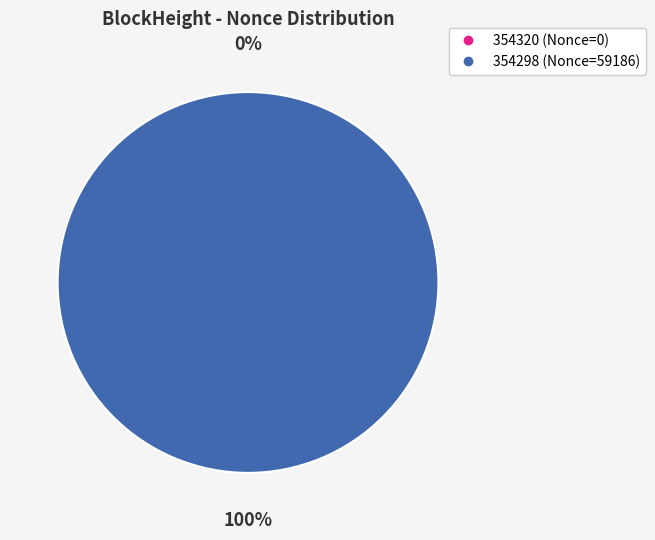

Which slice represents more than half of the pie?

354298